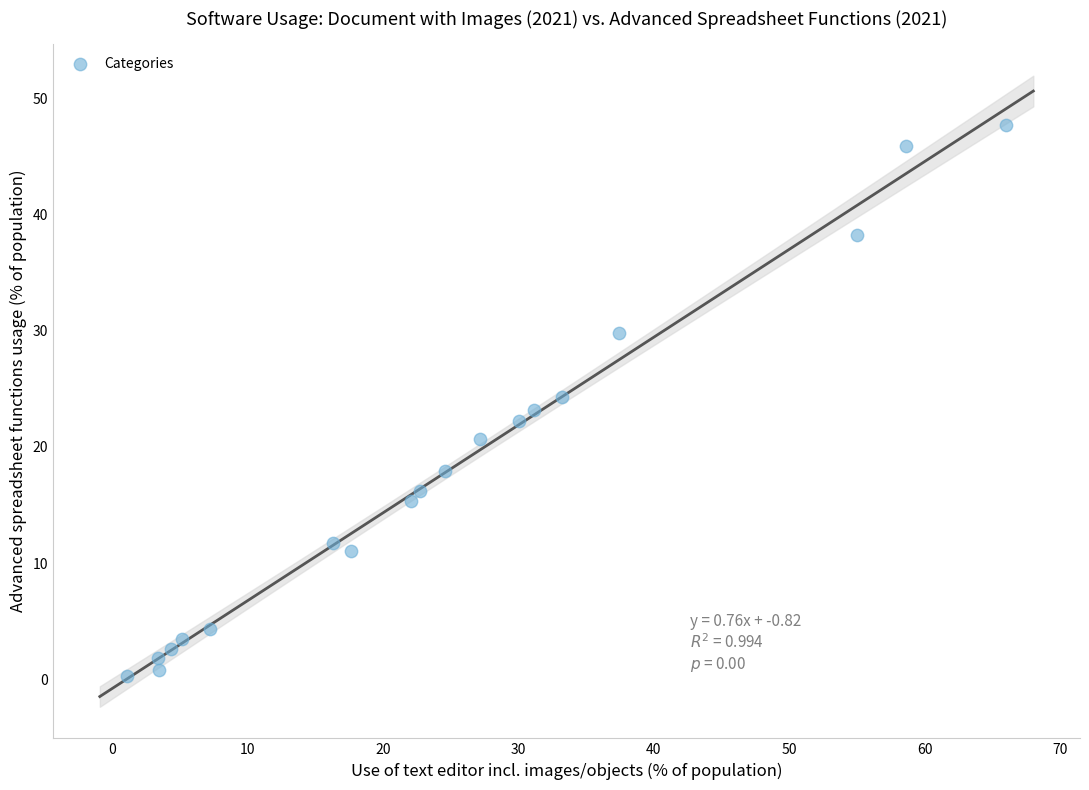

What is the range of X values (max minus min)?

64.9